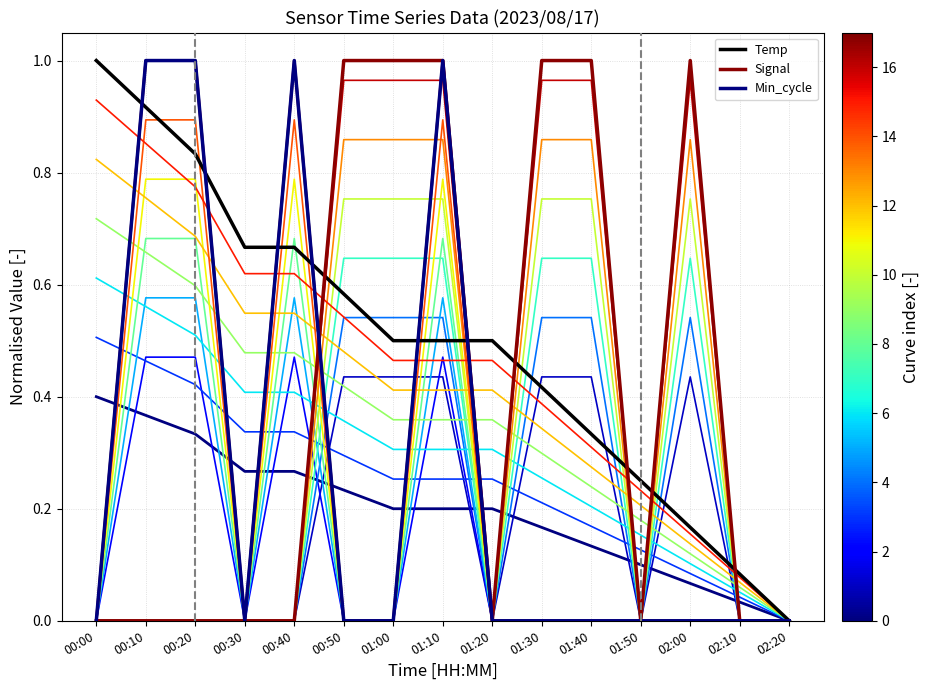

What is the difference between the highest and lowest values at 00:10?

1.0